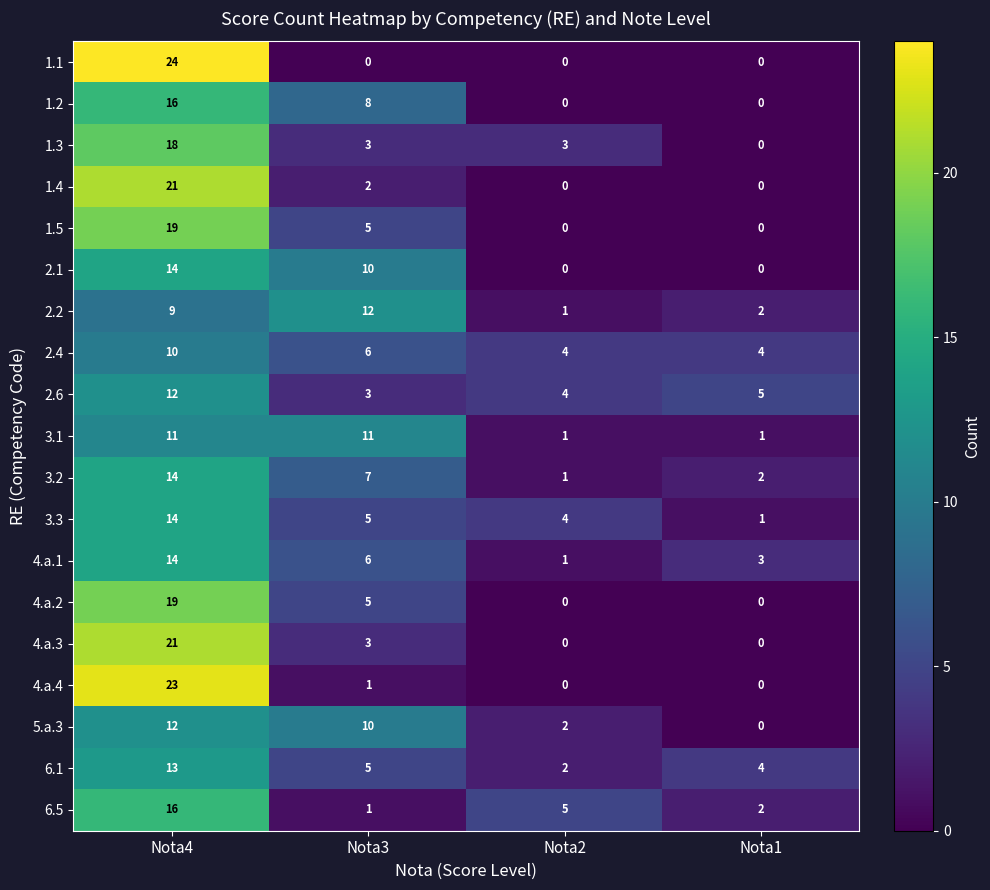

Which label corresponds to the largest value in the chart?

Nota4